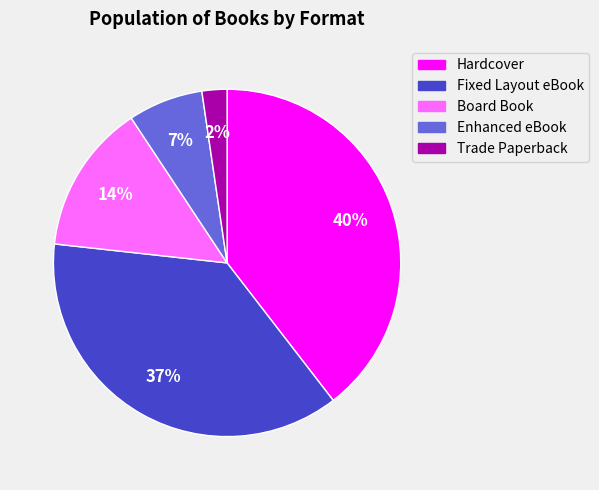

Count the number of slices in the pie.

5